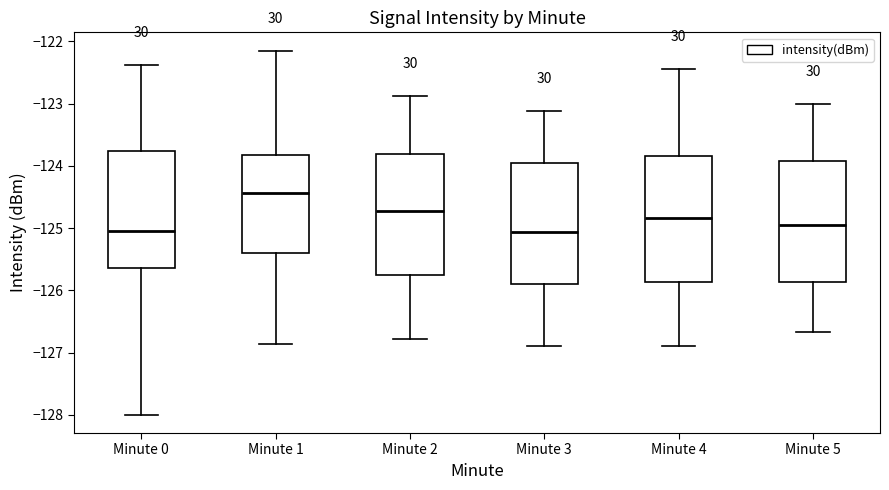

Where does the median line of the box for Minute 0 sit on the y-axis? The values are not printed on the chart, so give them approximately, as read against the axis.

-125.0